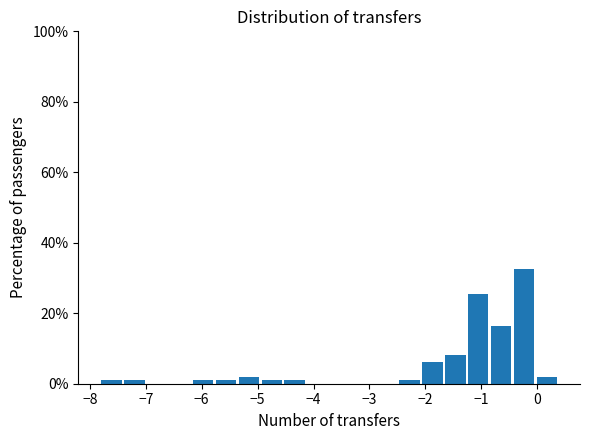

How tall is the bar that spans -0.83 to -0.42 on the x-axis? Neither the bar edges nor the heights are printed on the chart, so give them approximately, as read against the axes.

16